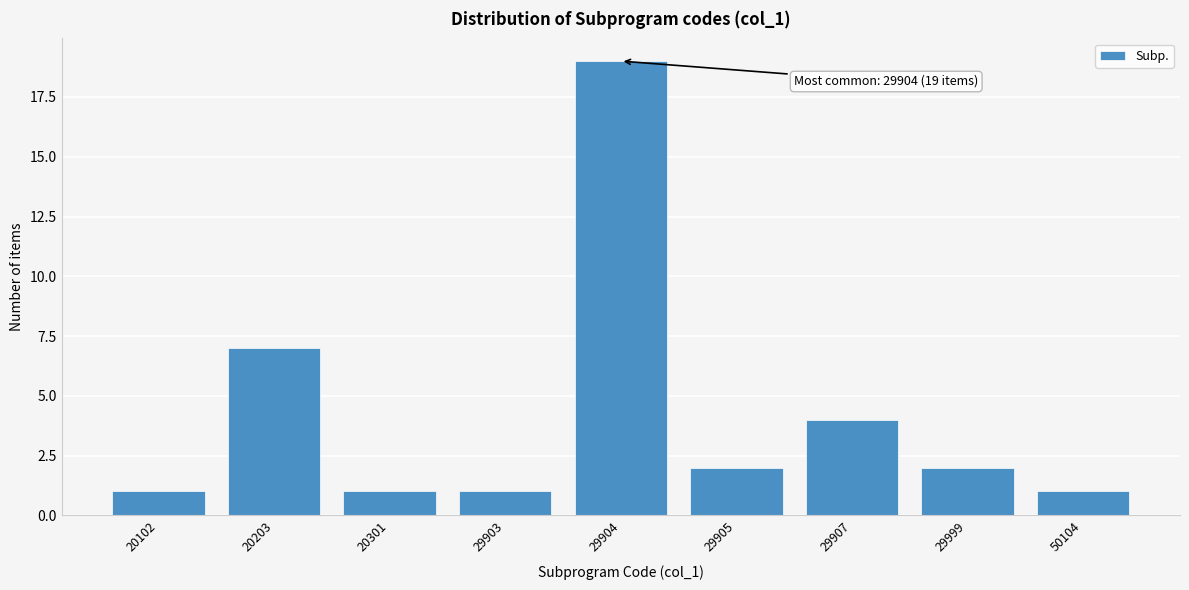

Reading left to right, extract all data points from this chart.

20102=1	20203=7	20301=1	29903=1	29904=19	29905=2	29907=4	29999=2	50104=1